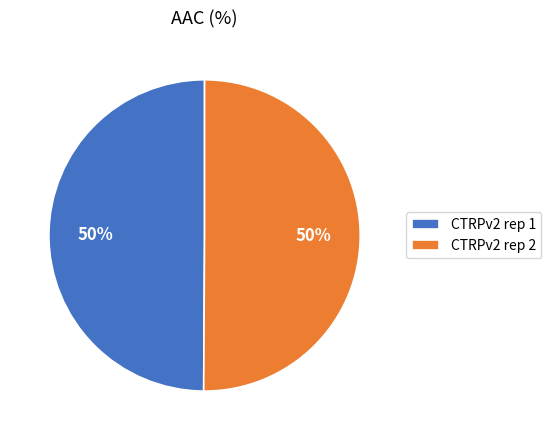

Count the number of slices in the pie.

2